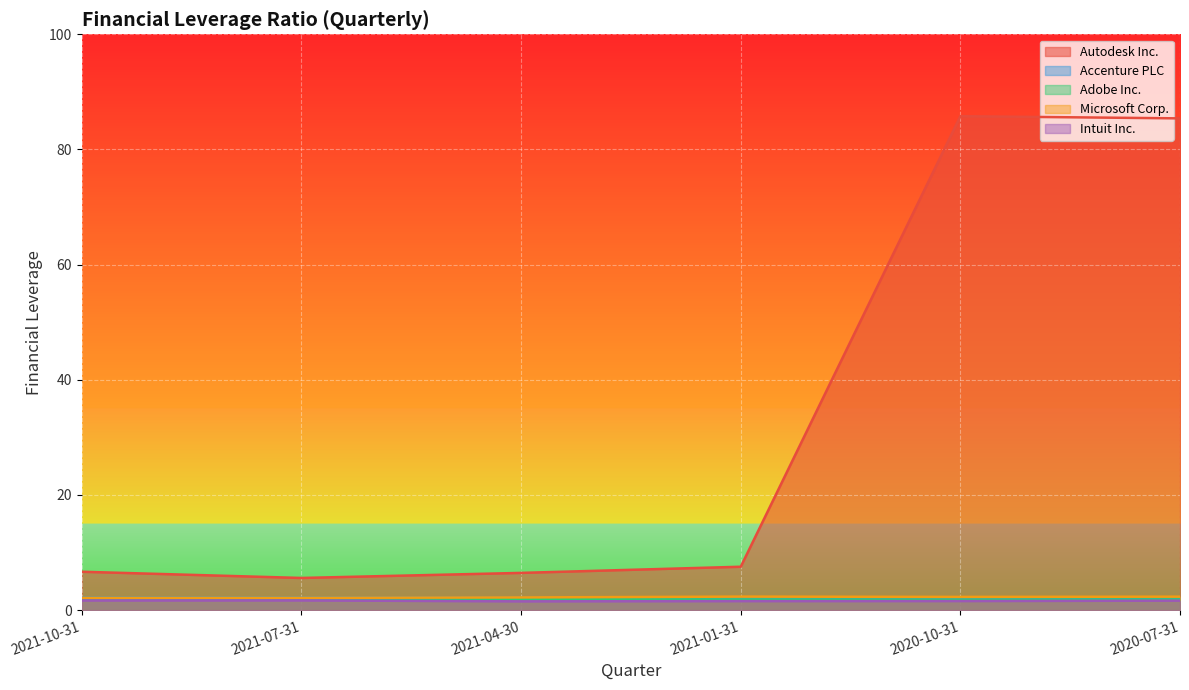

What is the total value across all series at 2021-07-31?

13.4